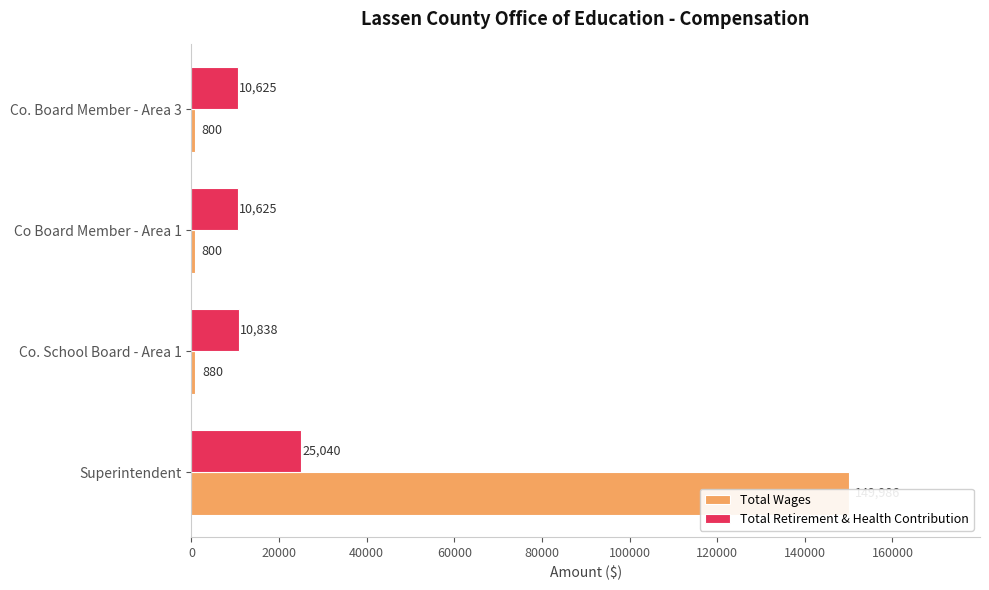

What is the value of the Total Wages bar at the 4th from the left?

800